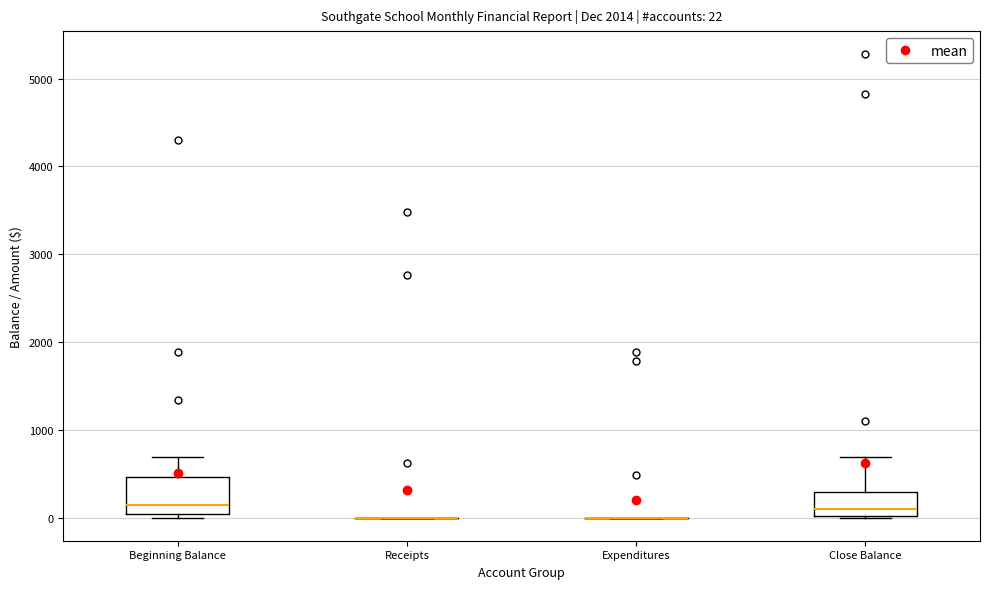

Which box is the tallest, from its lower edge to its upper edge?

Beginning Balance